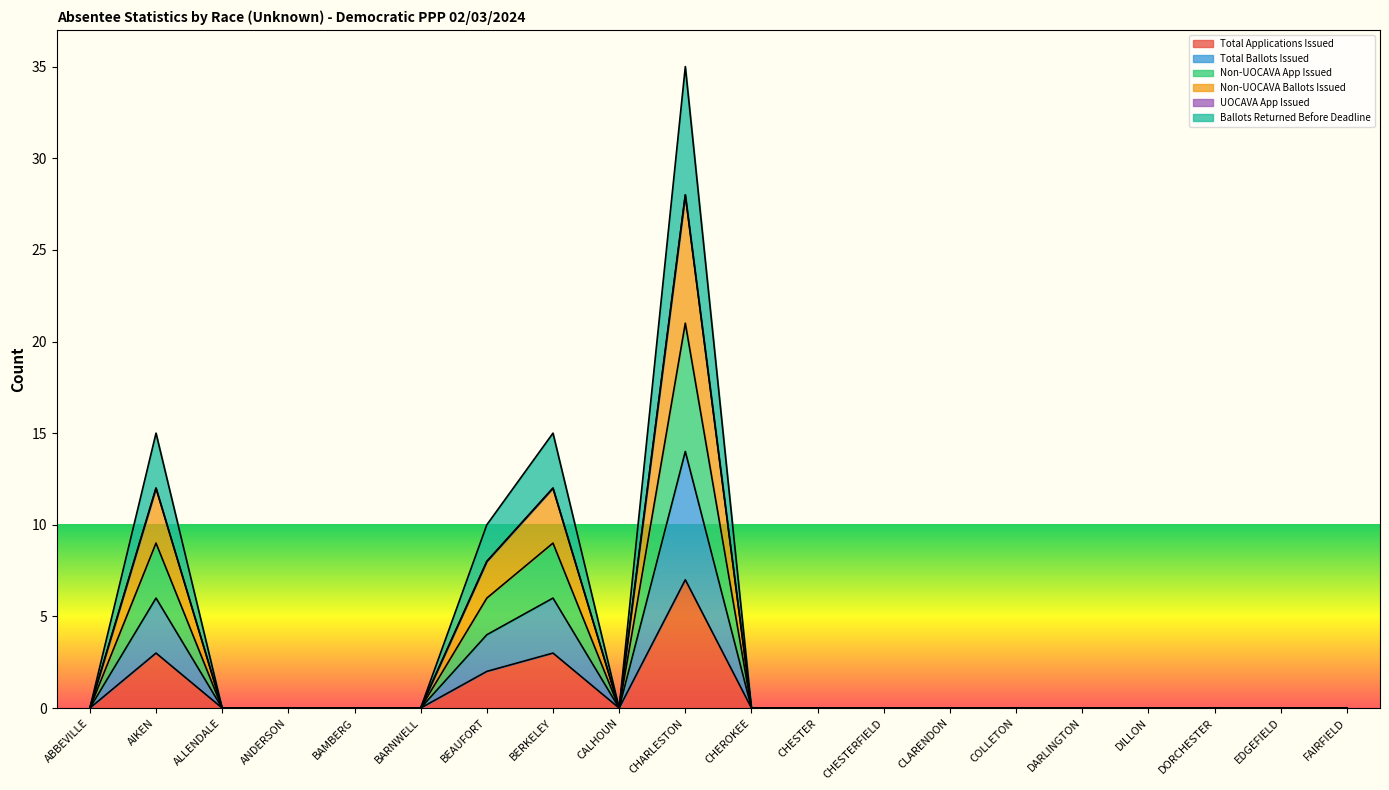

True or false: Ballots Returned Before Deadline has a value of -15 at DILLON.

False